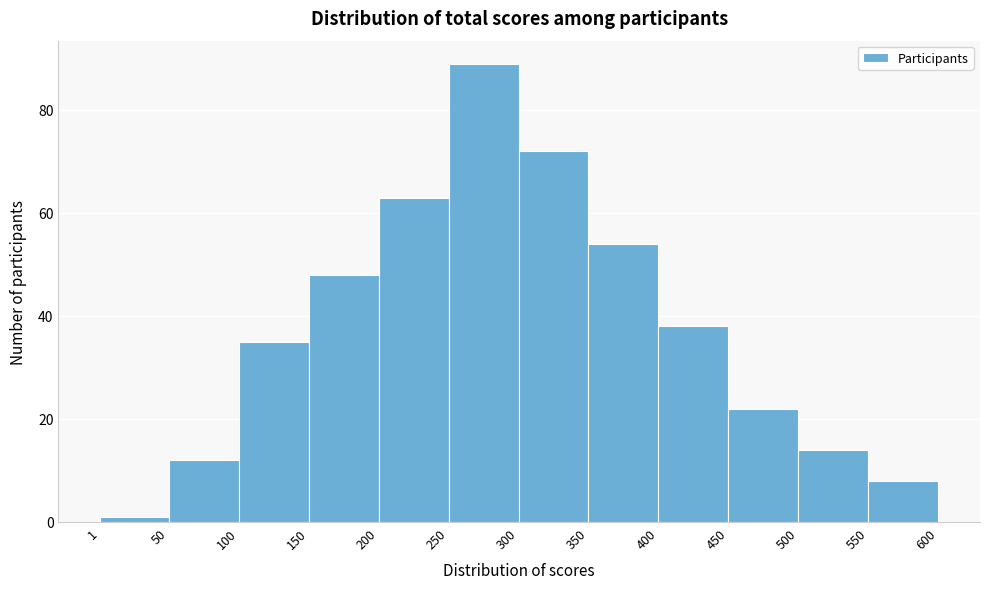

Reading left to right, list every bar in this chart as the range it spans on the x-axis followed by its height. The values are not printed on the chart, so give them approximately, as read against the axis.

1 to 50: under 2
50 to 100: 12
100 to 150: 36
150 to 200: 48
200 to 250: 64
250 to 300: 90
300 to 350: 72
350 to 400: 54
400 to 450: 38
450 to 500: 22
500 to 550: 14
550 to 600: 8